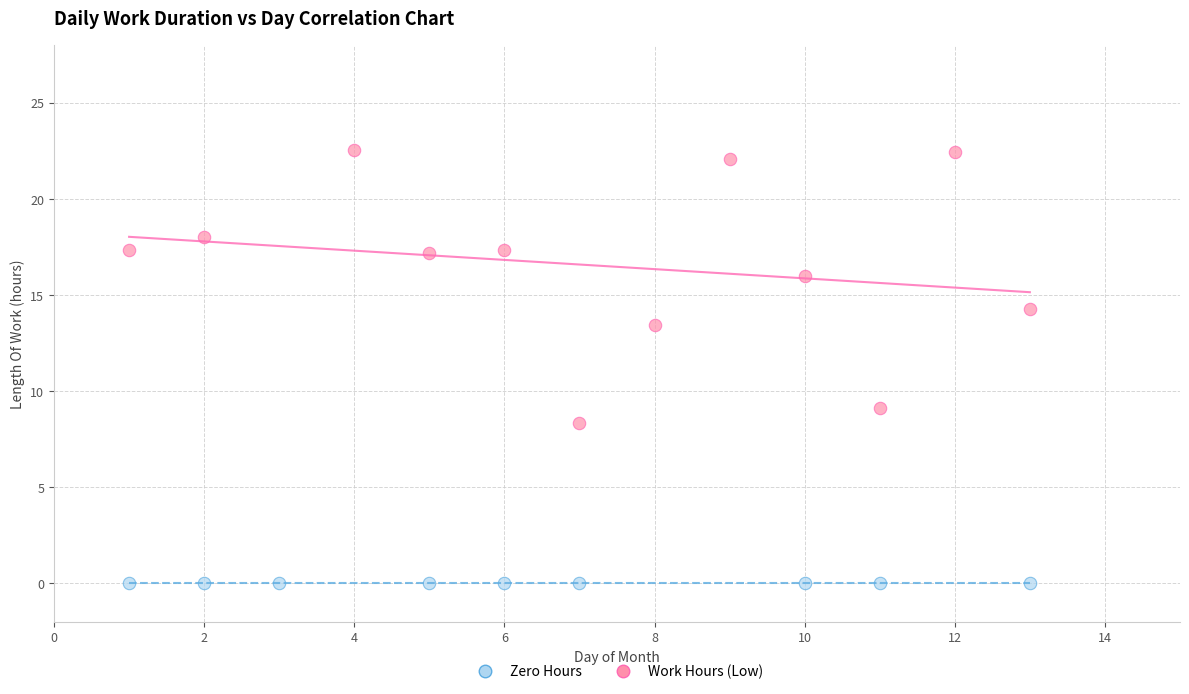

Which series contains the highest Y value?

Work Hours (Low)